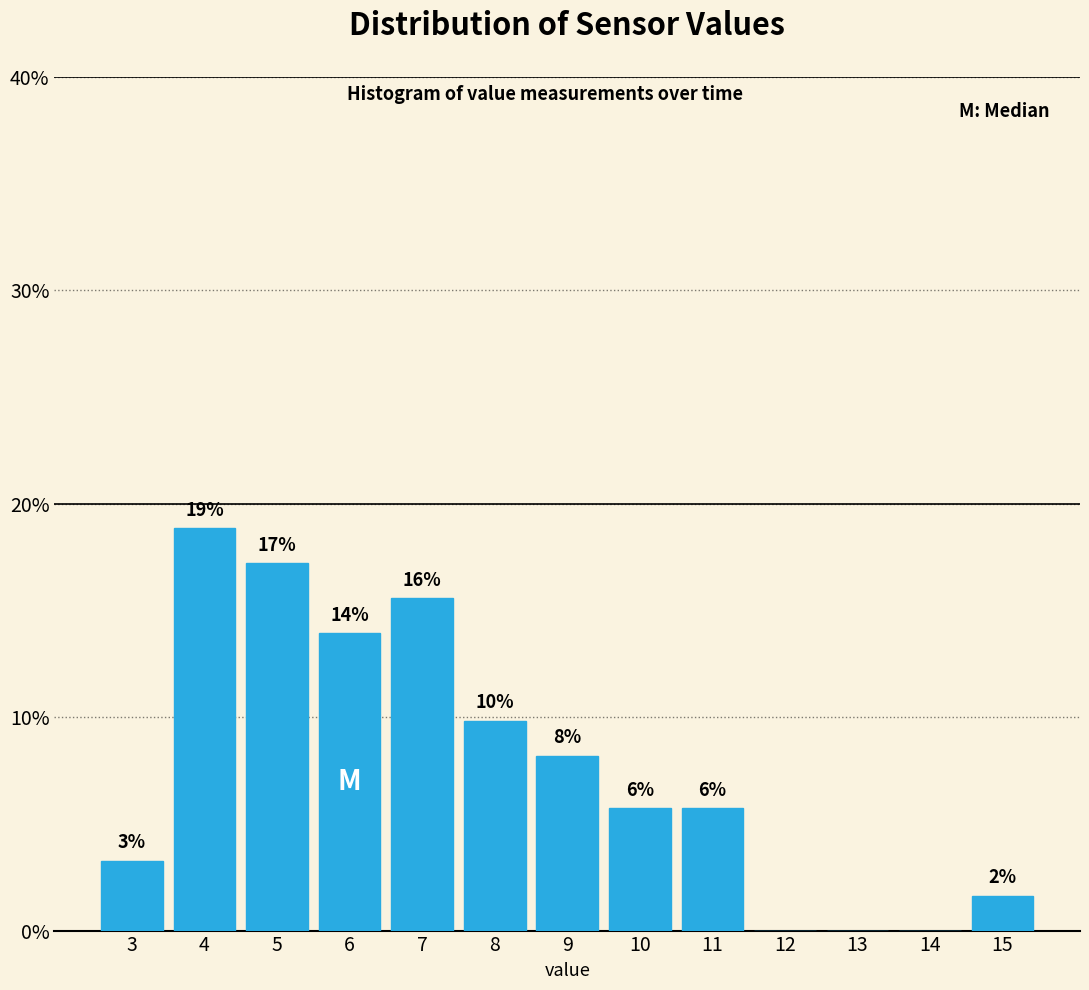

Are the bars horizontal?

No